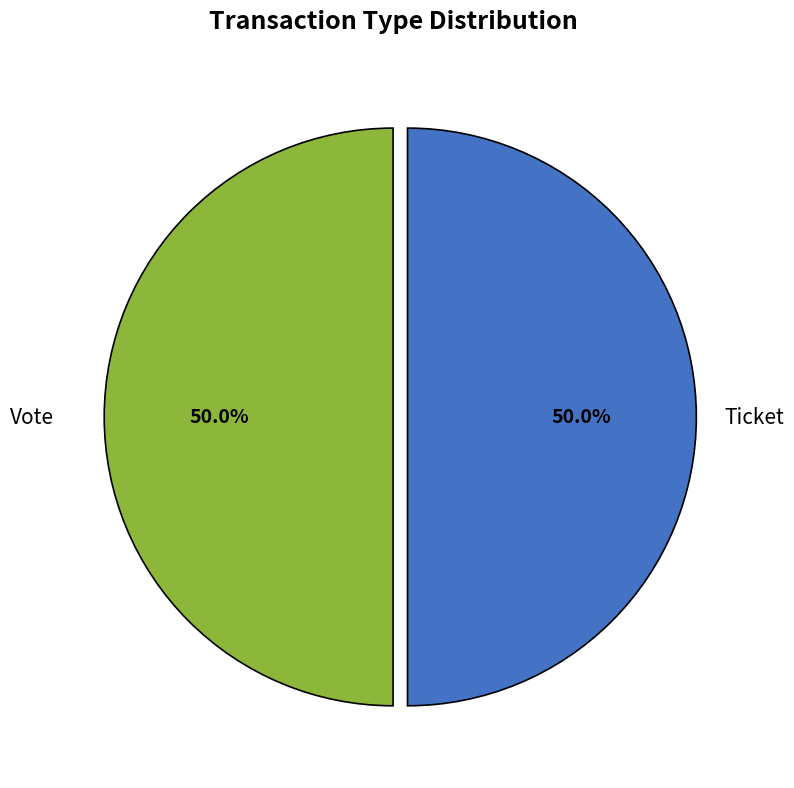

Combined, do Vote and Ticket account for over 50%?

Yes